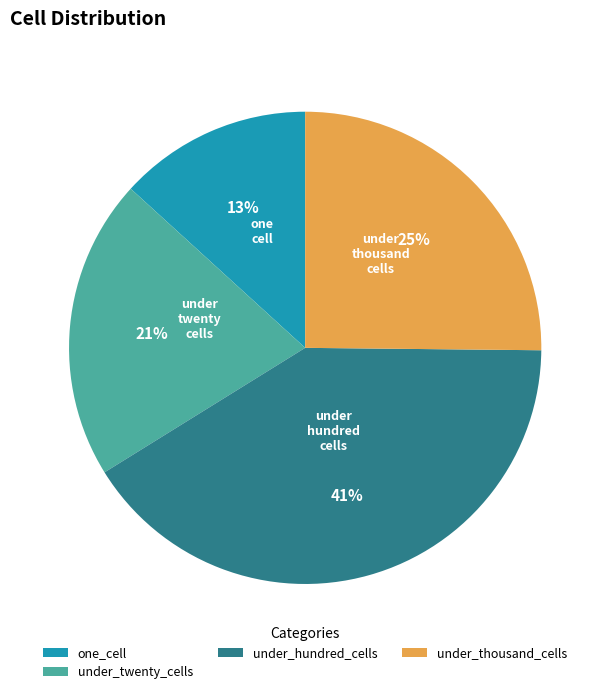

Count the number of slices in the pie.

4